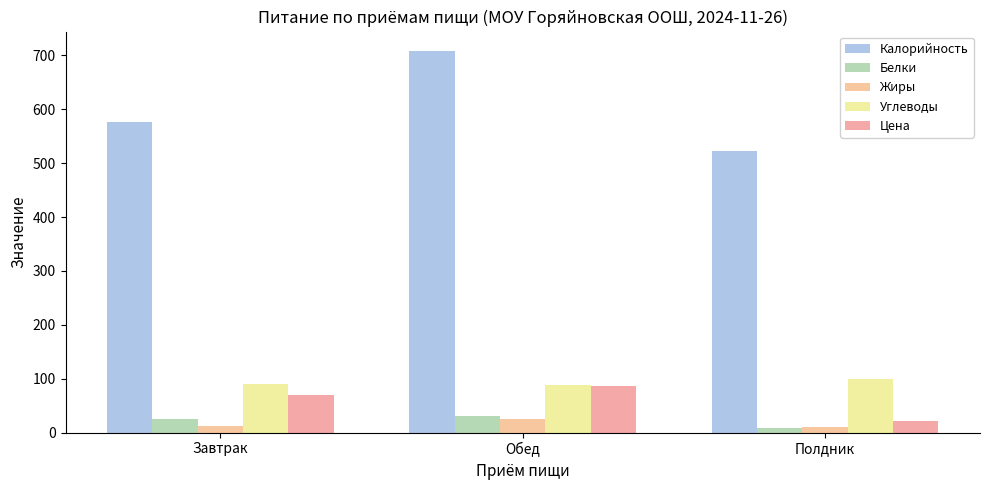

What is the spread (max minus min) of values at Завтрак?

563.3